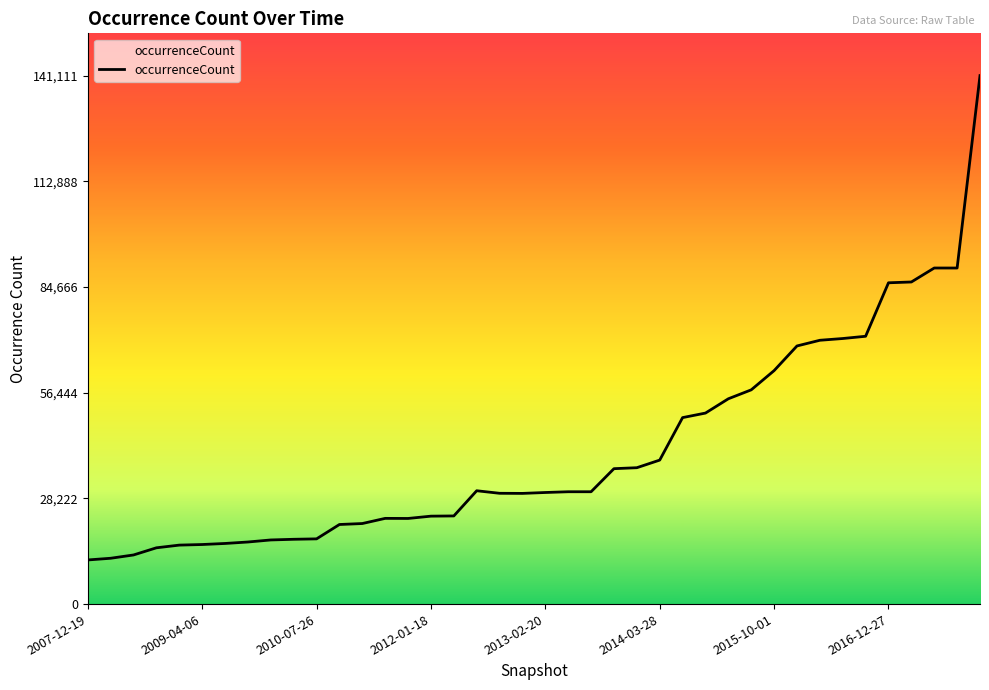

What is the smallest value displayed?

11784